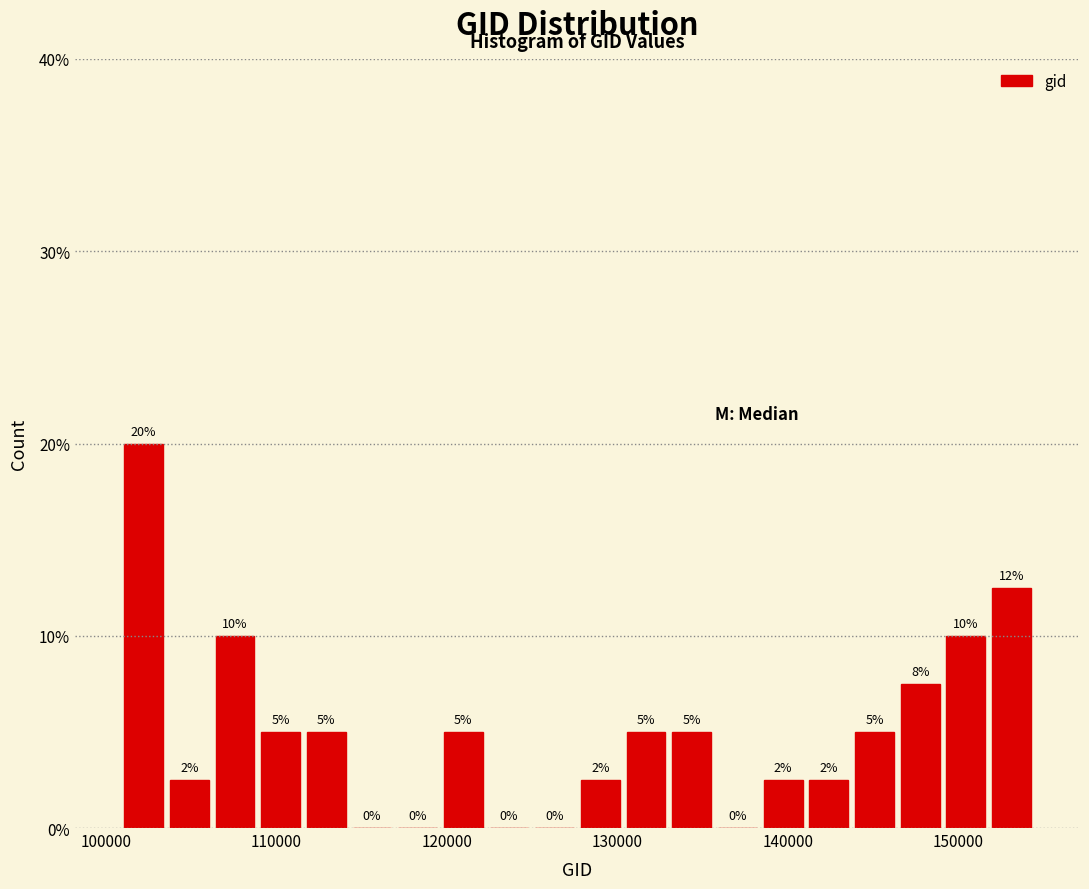

Read against the x-axis, roughly where is the centre of the tallest bar?

102000